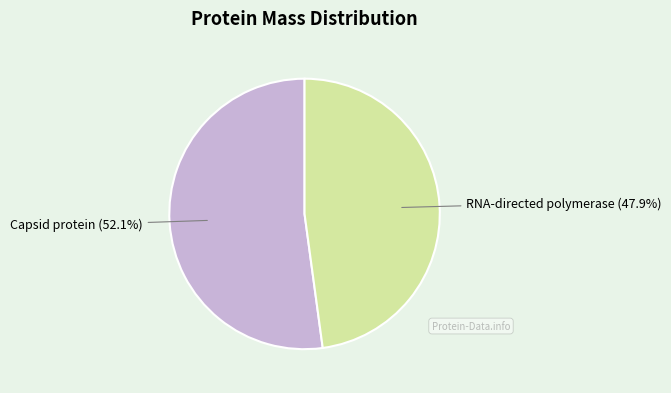

Is there a majority slice in this chart?

Yes